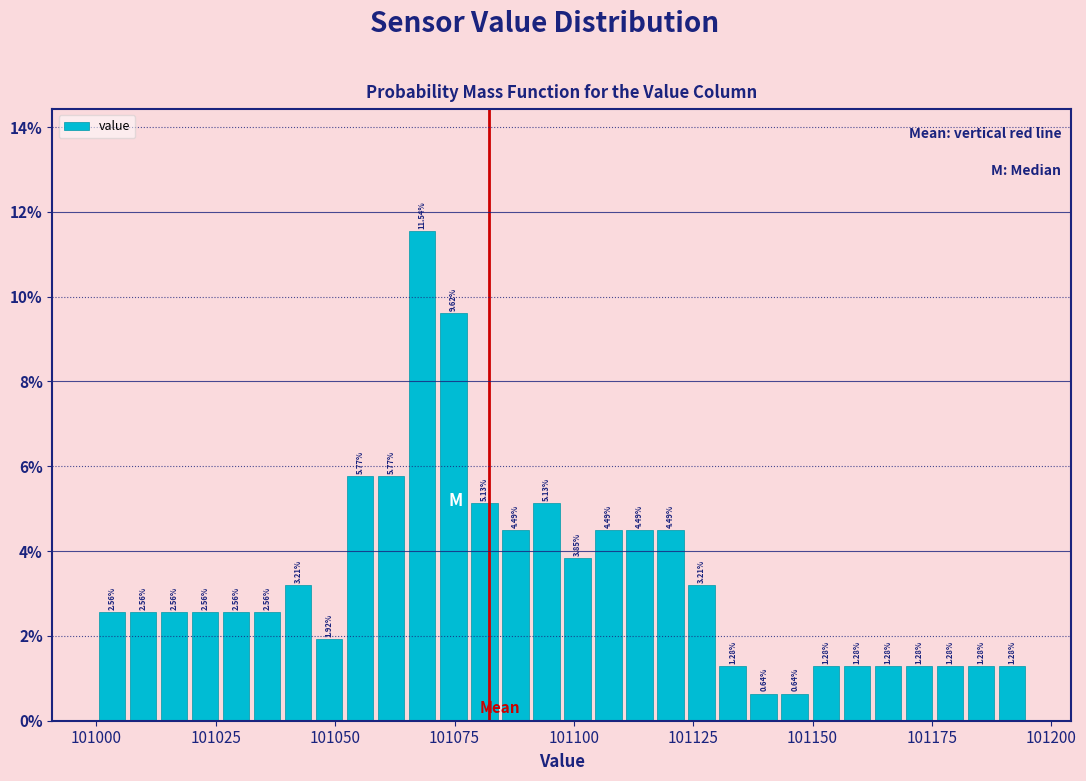

Read against the x-axis, roughly where is the centre of the tallest bar?

101070